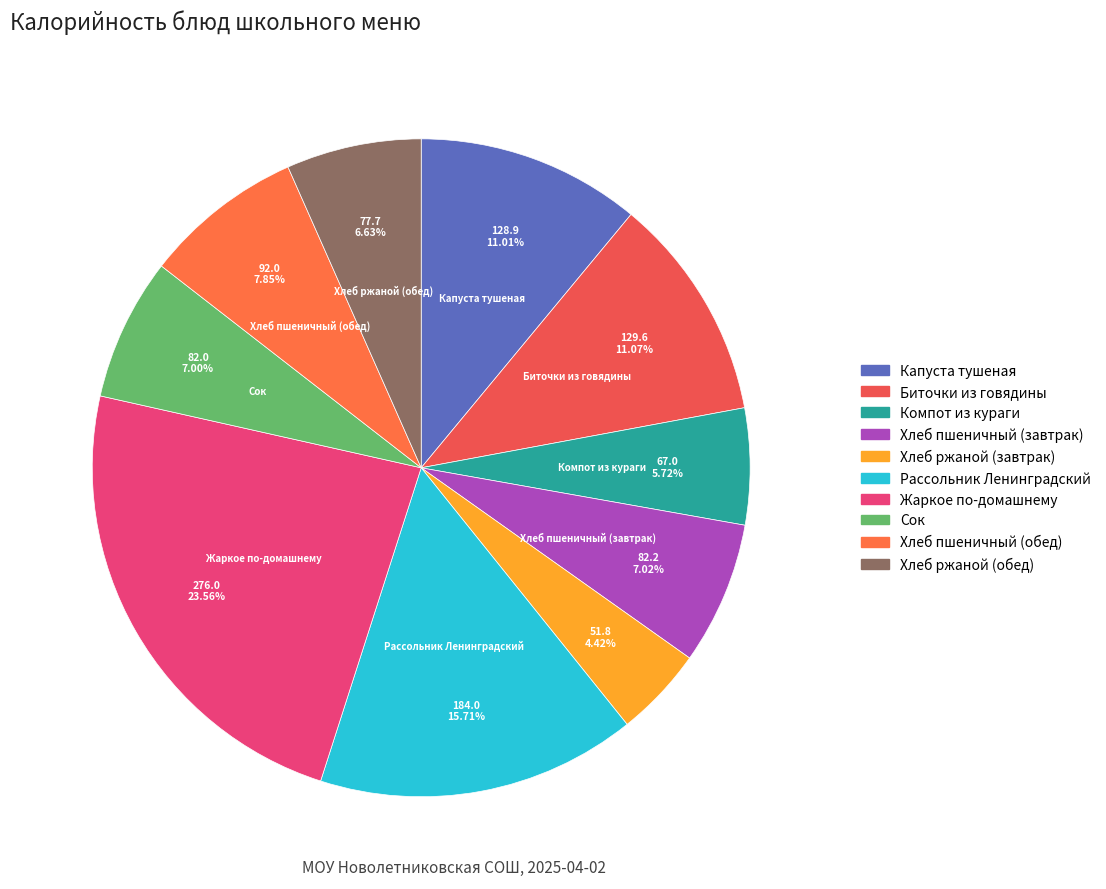

To the nearest percent, what is the difference between the largest and smallest slice percentages?

19%